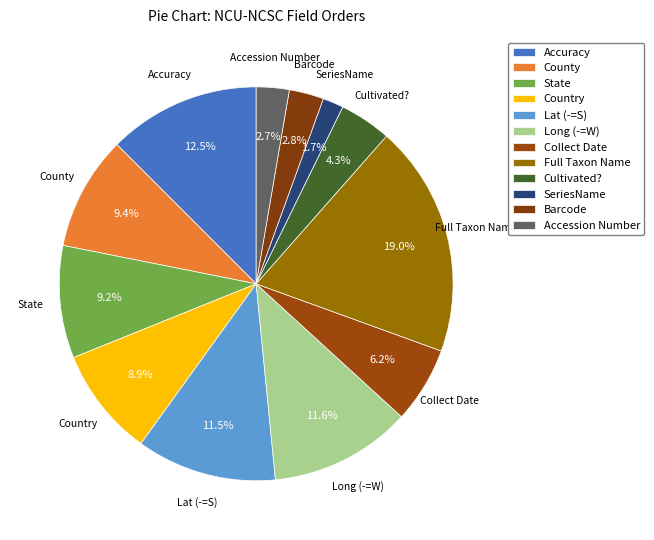

Is there any slice that represents more than half of the pie?

No